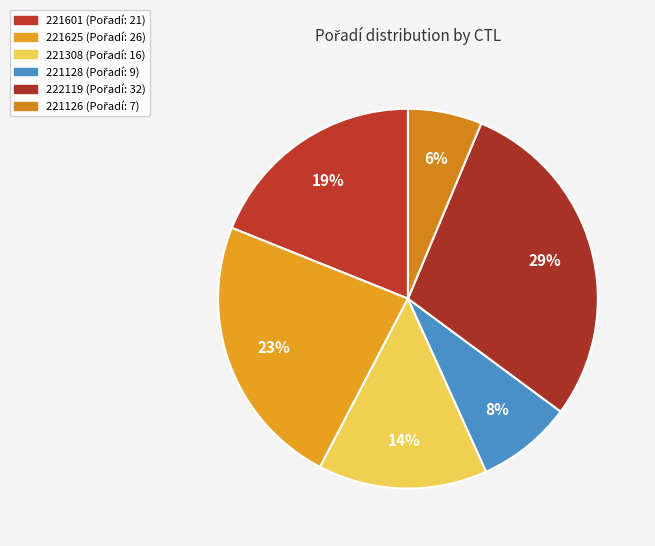

How many slices are in this pie chart?

6